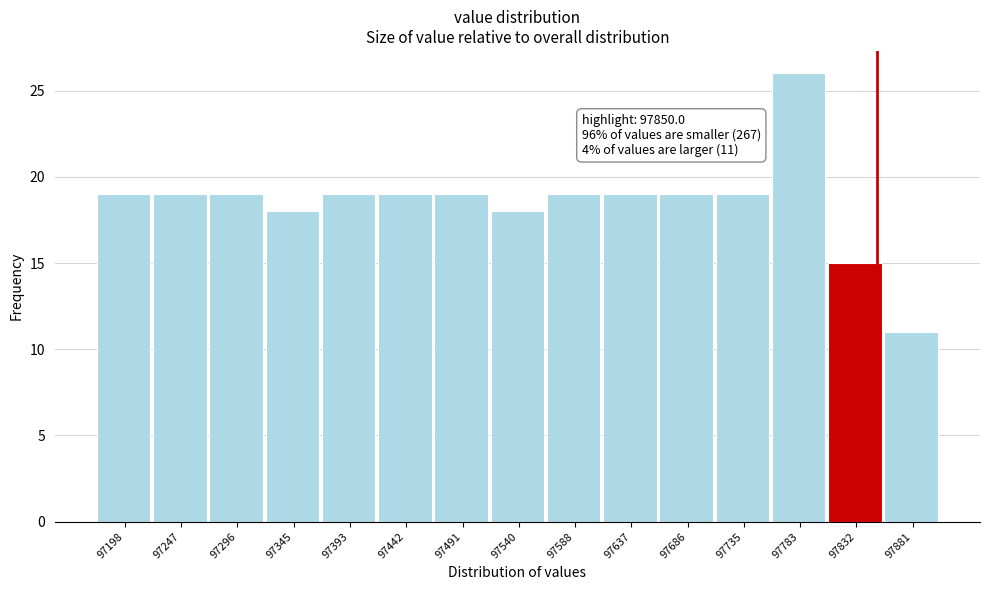

Over which range of the x-axis is the bar tallest?

97760 to 97810